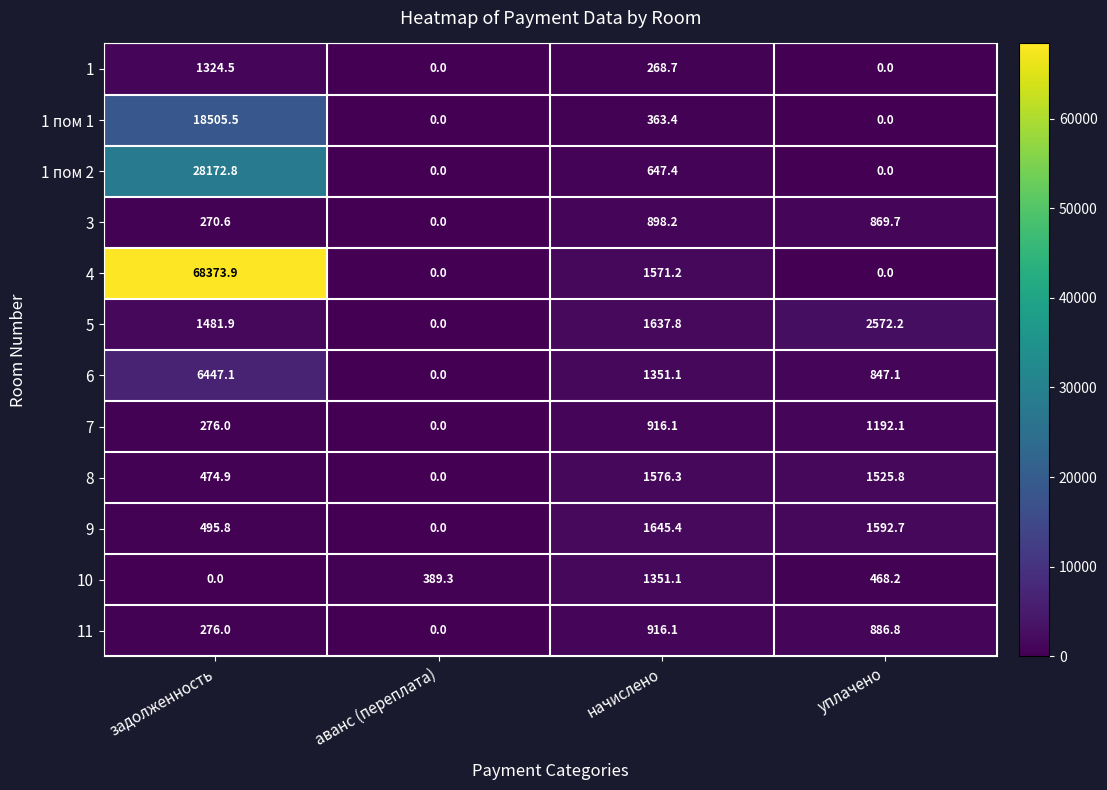

Which series changed the most between задолженность and уплачено?

4